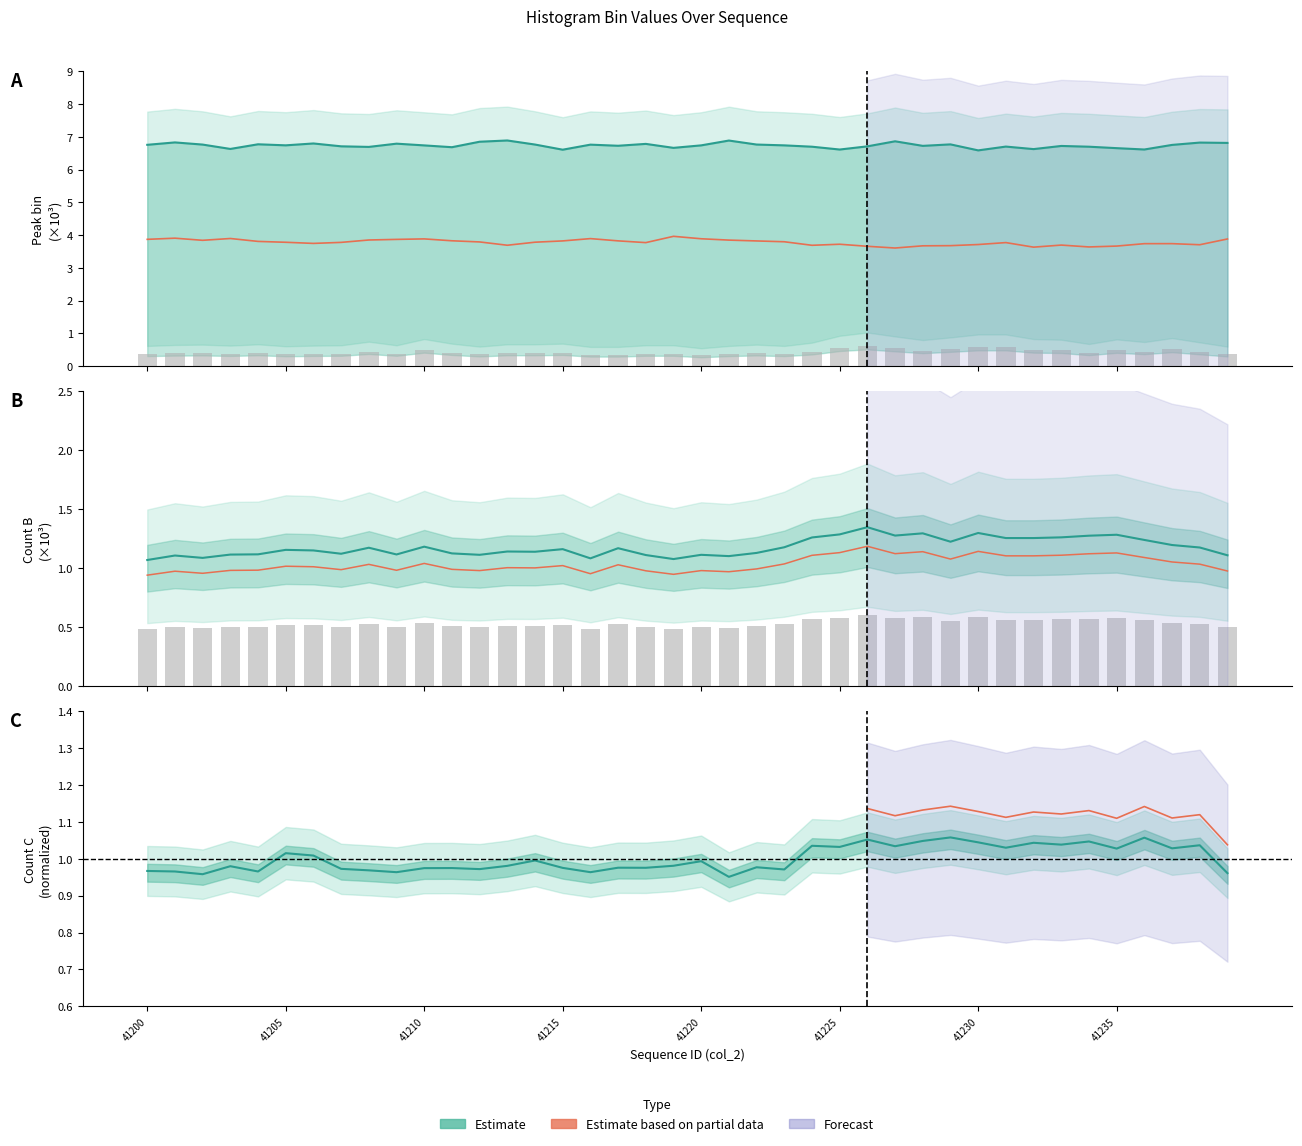

What is the total value across all series at 41228?

13.2